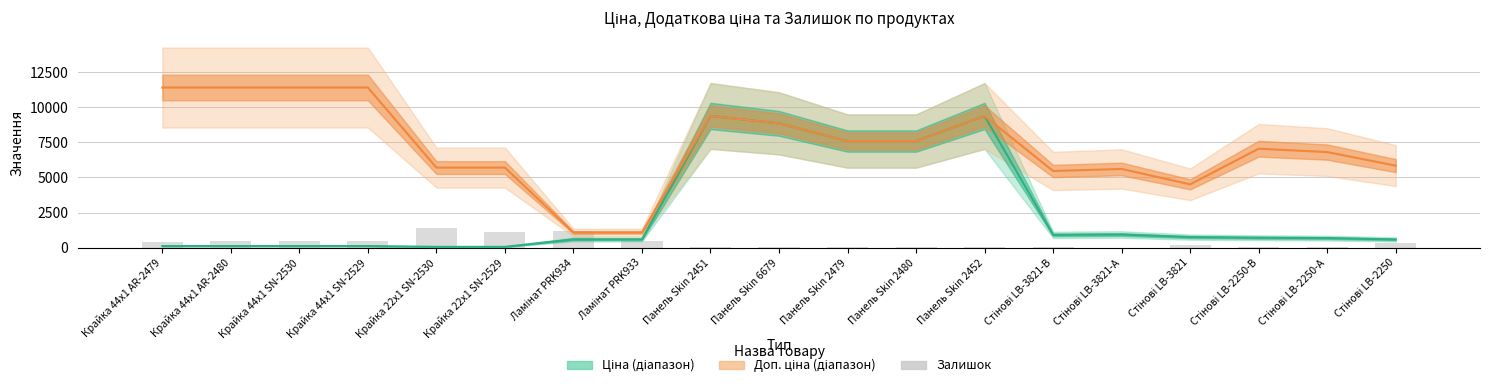

The Ціна series shows 7596.5 at Панель Skin 2480. True or false?

True